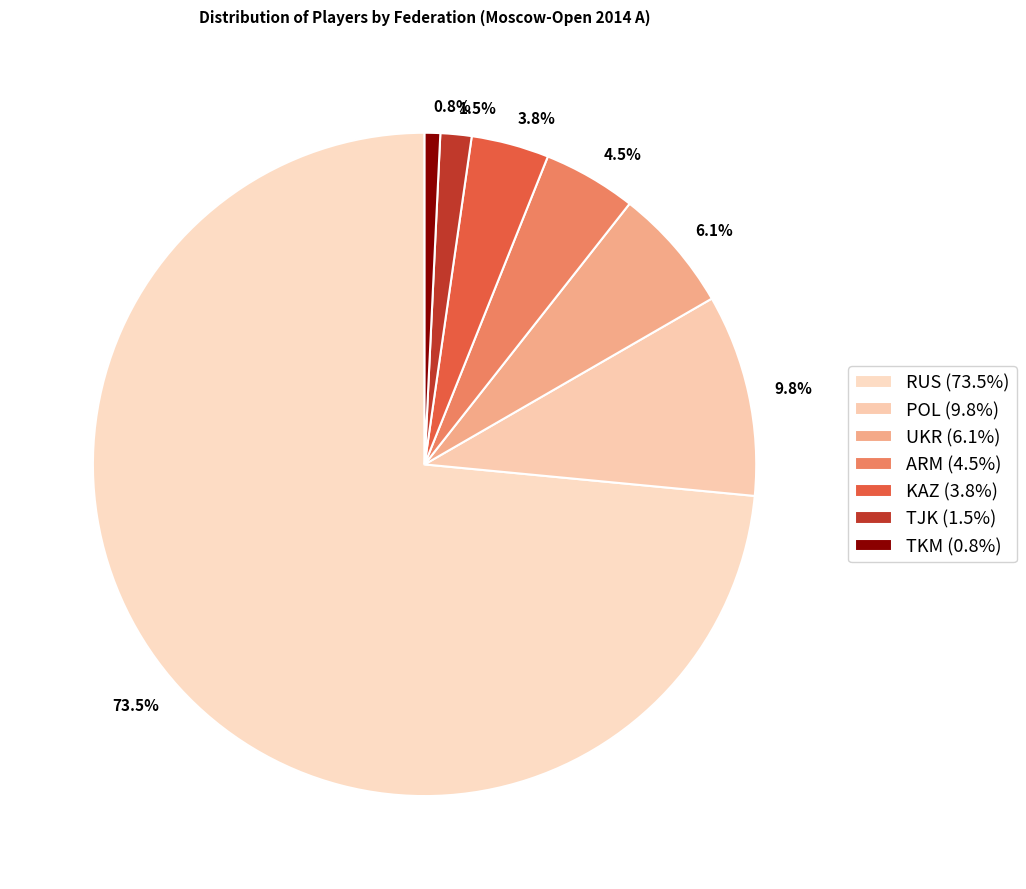

Does KAZ represent more than half of the total?

No